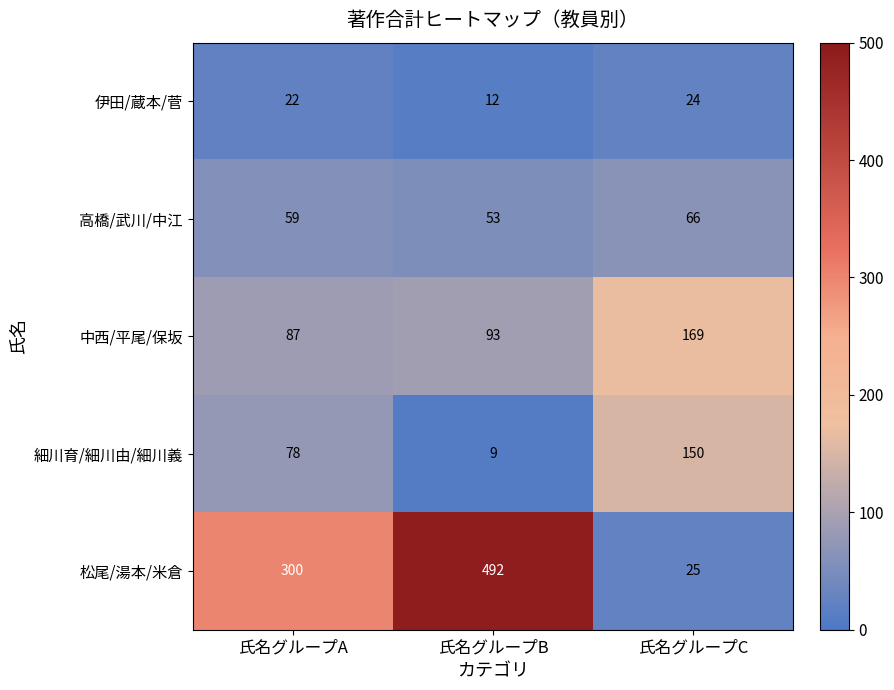

Which label corresponds to the smallest value in the chart?

氏名グループB